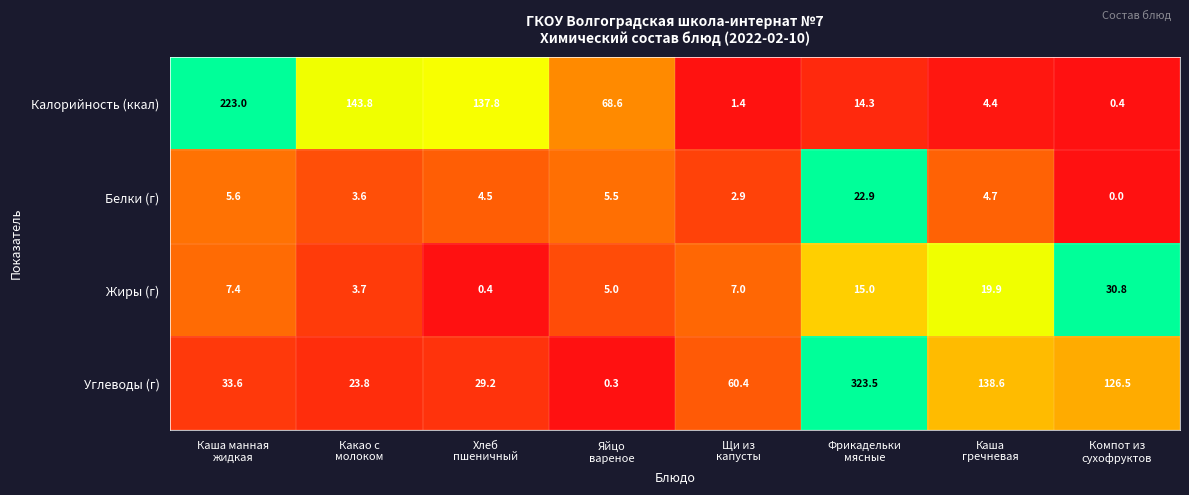

At how many categories does at least one series exceed 1?

8